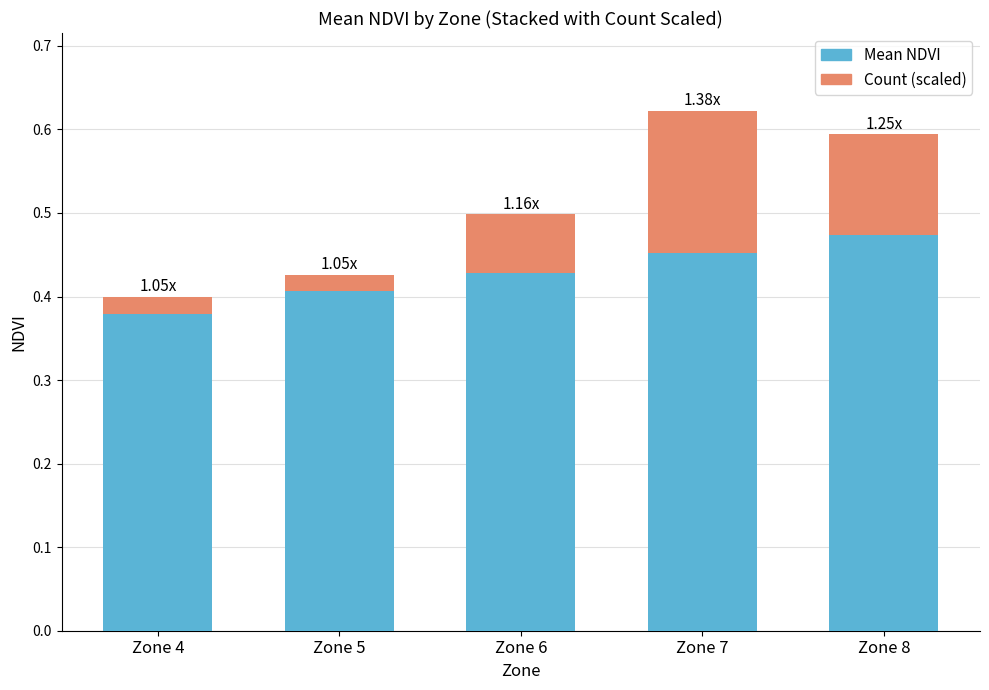

Rank the categories by Mean NDVI value from highest to lowest.

Zone 8, Zone 7, Zone 6, Zone 5, Zone 4